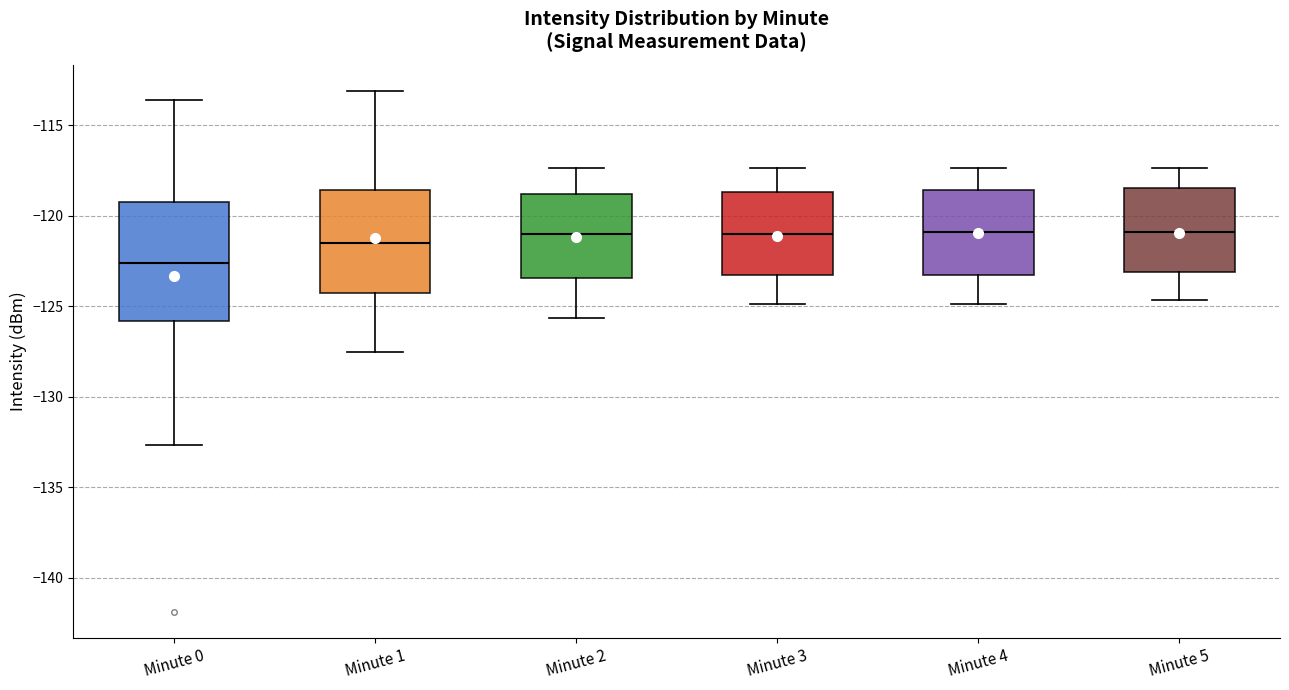

Reading left to right, transcribe this box plot: for each box, give where its median line is, the range the box spans, and where its two whiskers end, as read against the y-axis. The values are not printed on the chart, so give them approximately, as read against the axis.

Minute 0: median -122.5, box -126.0 to -119.0, whiskers -132.5 to -113.5
Minute 1: median -121.5, box -124.5 to -118.5, whiskers -127.5 to -113.0
Minute 2: median -121.0, box -123.5 to -119.0, whiskers -125.5 to -117.5
Minute 3: median -121.0, box -123.5 to -118.5, whiskers -125.0 to -117.5
Minute 4: median -121.0, box -123.5 to -118.5, whiskers -125.0 to -117.5
Minute 5: median -121.0, box -123.0 to -118.5, whiskers -124.5 to -117.5